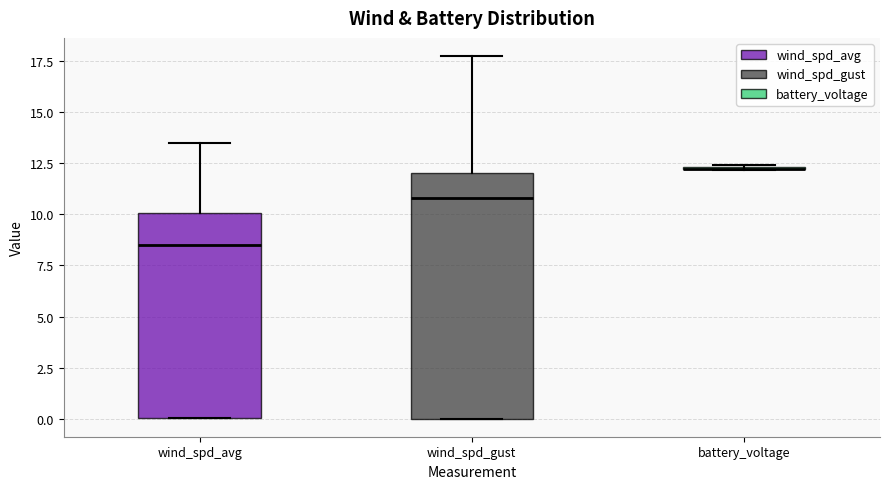

Reading left to right, read every box against the y-axis: the position of its median line, the range the box covers, and the ends of its whiskers. The values are not printed on the chart, so give them approximately, as read against the axis.

wind_spd_avg: median 8.5, box 0.0 to 10.0, whiskers 0.0 to 13.5
wind_spd_gust: median 11.0, box 0.0 to 12.0, whiskers 0.0 to 18.0
battery_voltage: box collapsed to a line at 12.5, whiskers 12.0 to 12.5